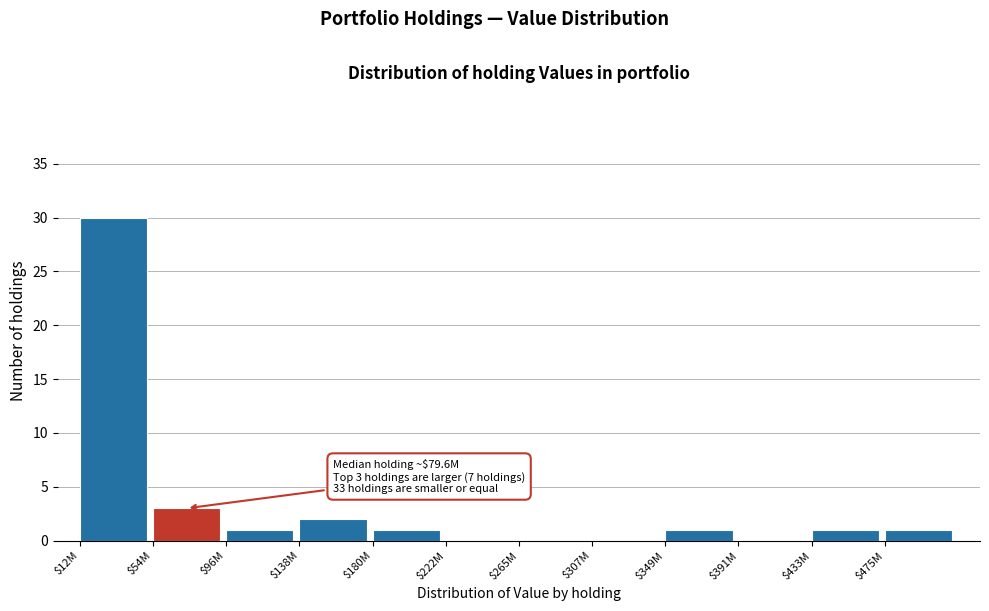

What is the sum of all values?

40